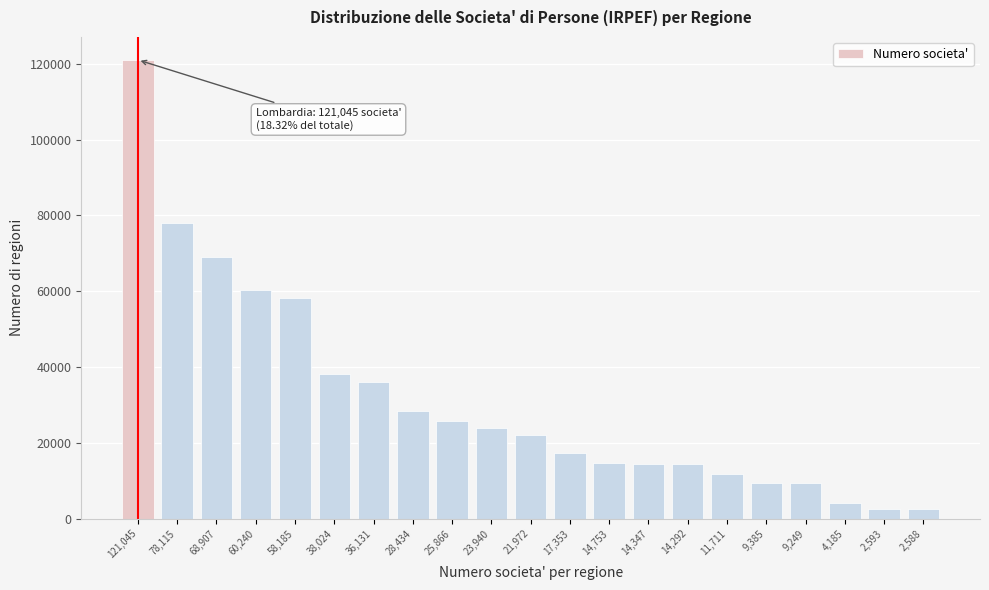

What is the value of the 12th bar from the left?

17353